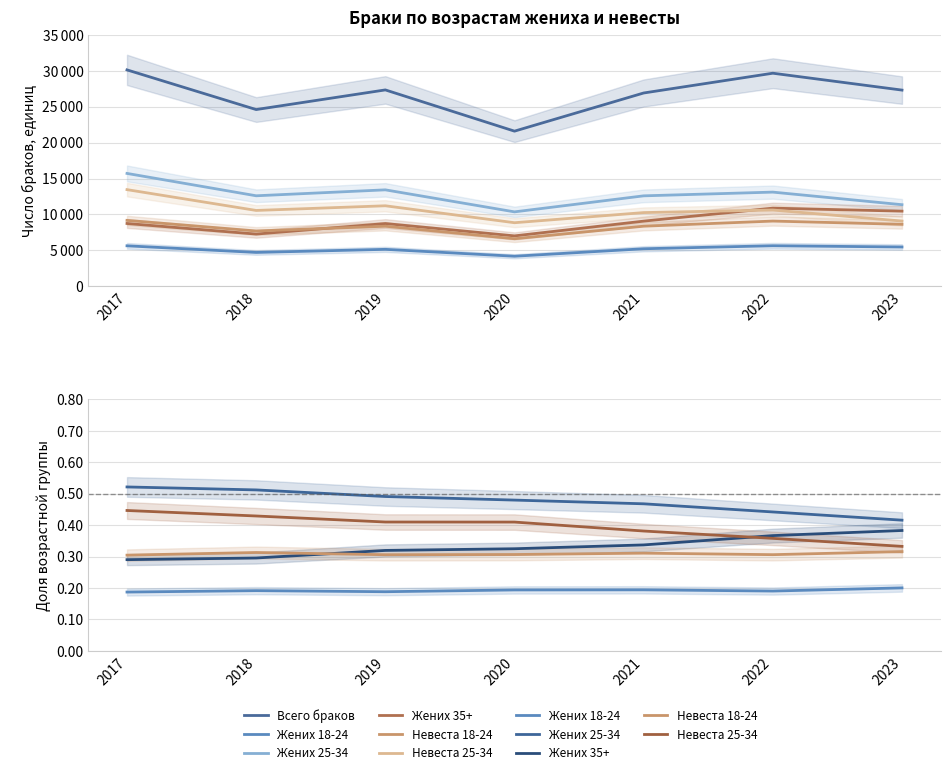

How many lines are shown in the chart?

6